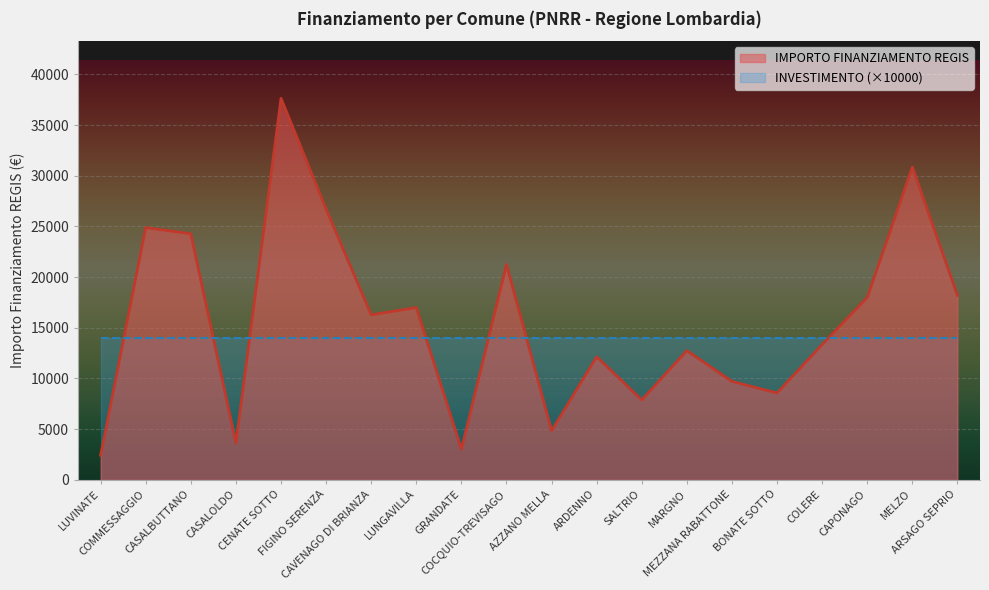

Where does the data first go above 16283?

COMMESSAGGIO